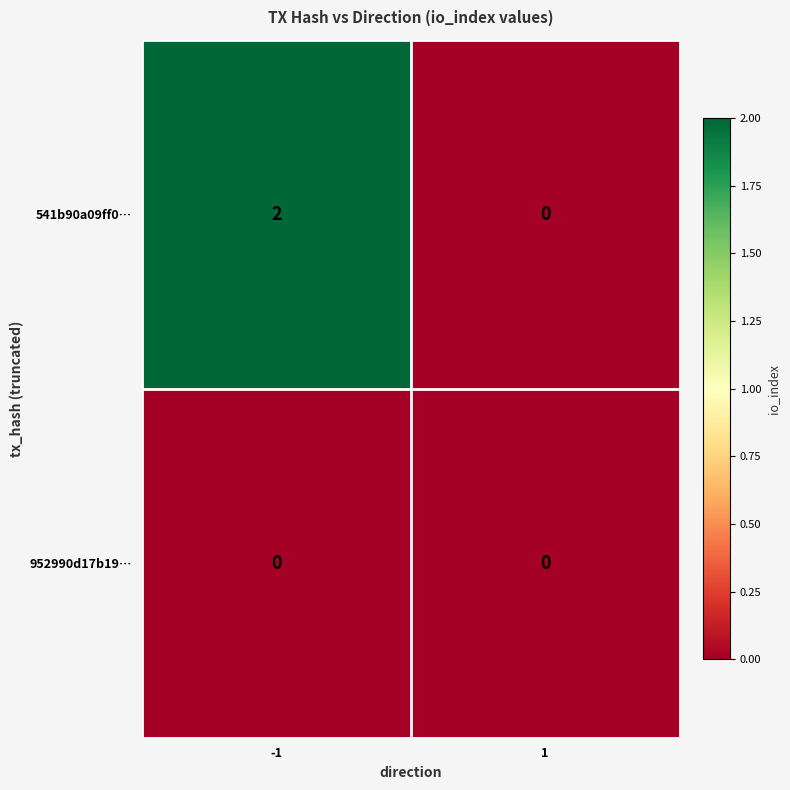

What is the spread (max minus min) of values at -1?

2